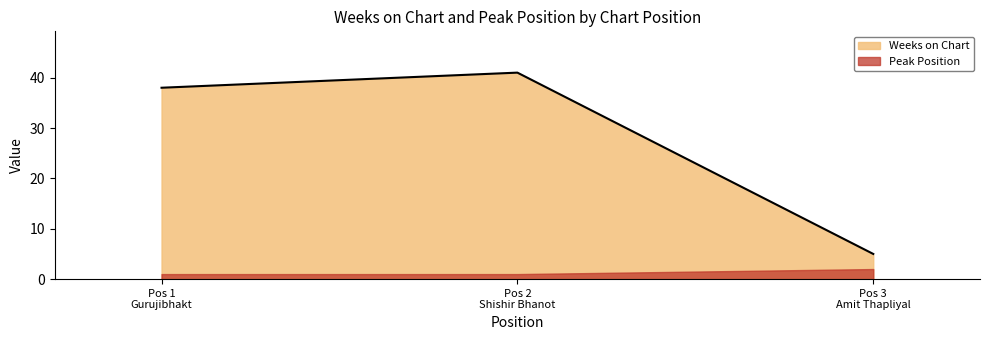

What is the maximum value shown in the chart?

41